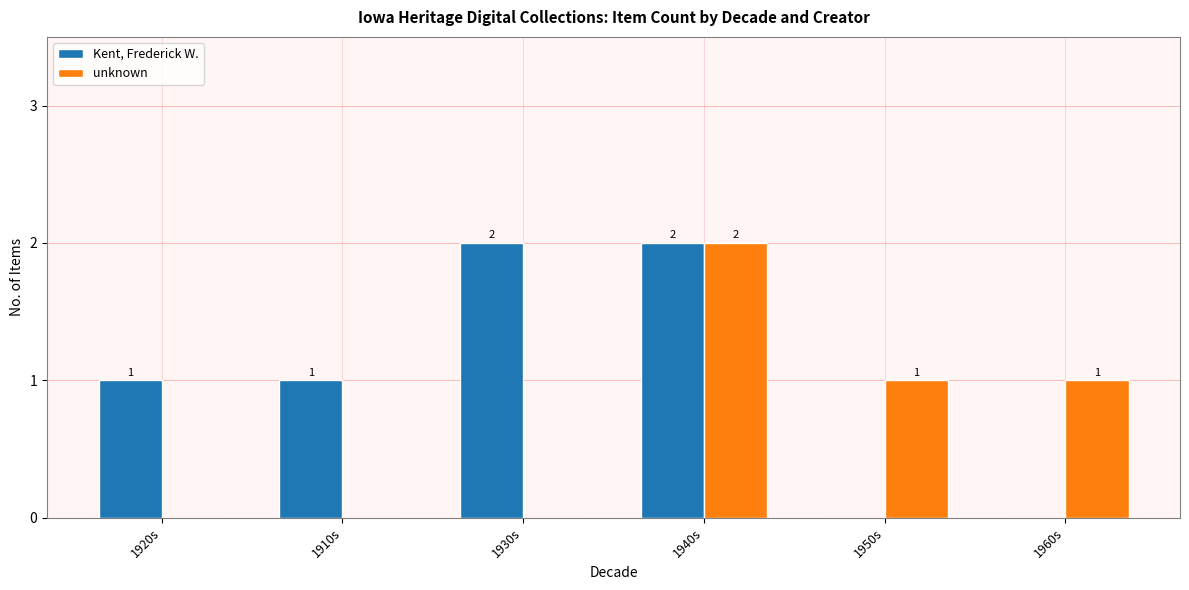

What is the total value across all series at 1910s?

1